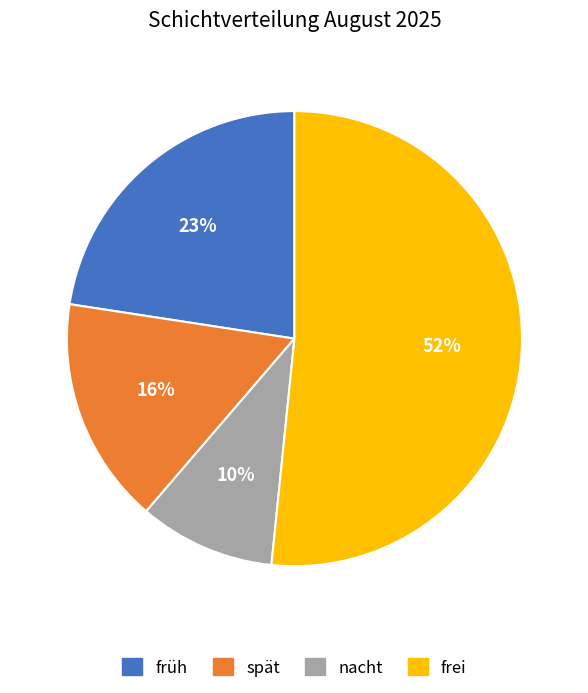

Is the sum of nacht and spät greater than half?

No